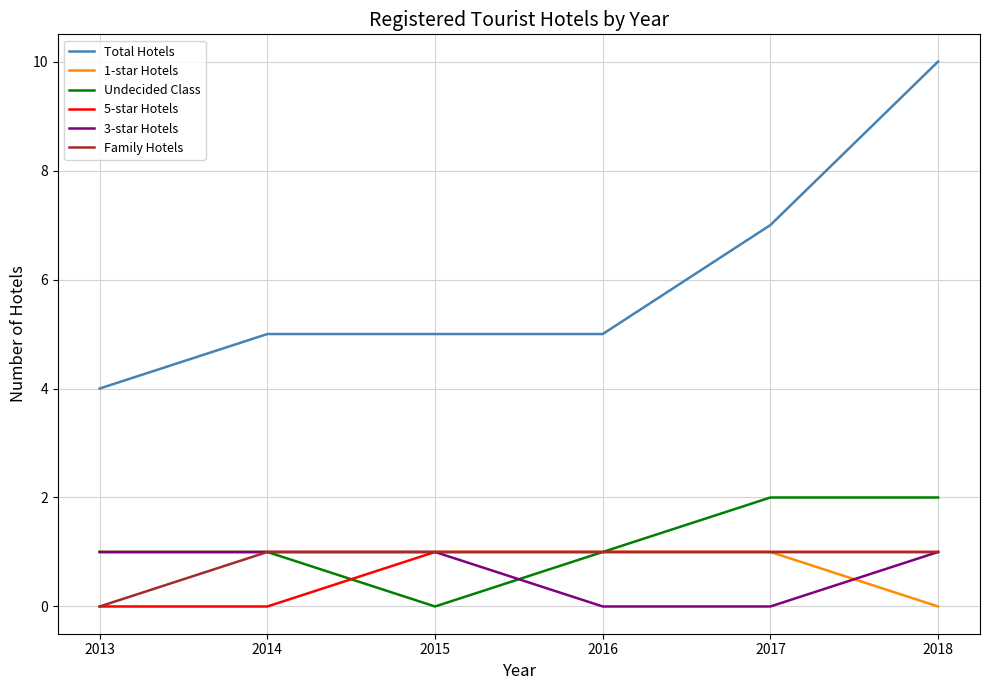

Which label corresponds to the largest value in the chart?

2018